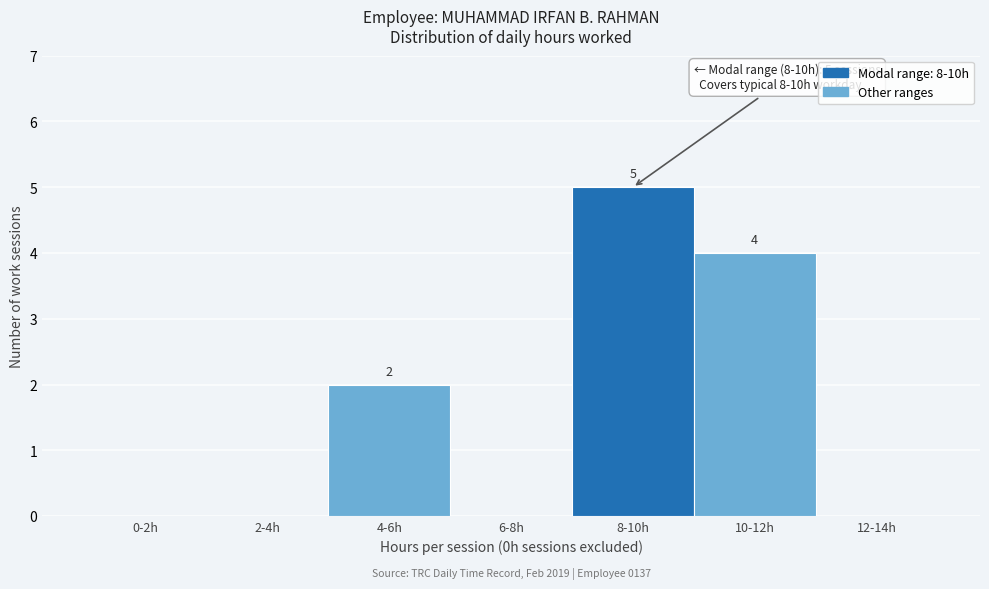

Reading left to right, transcribe all the data shown in this chart.

0-2h=0	2-4h=0	4-6h=2	6-8h=0	8-10h=5	10-12h=4	12-14h=0